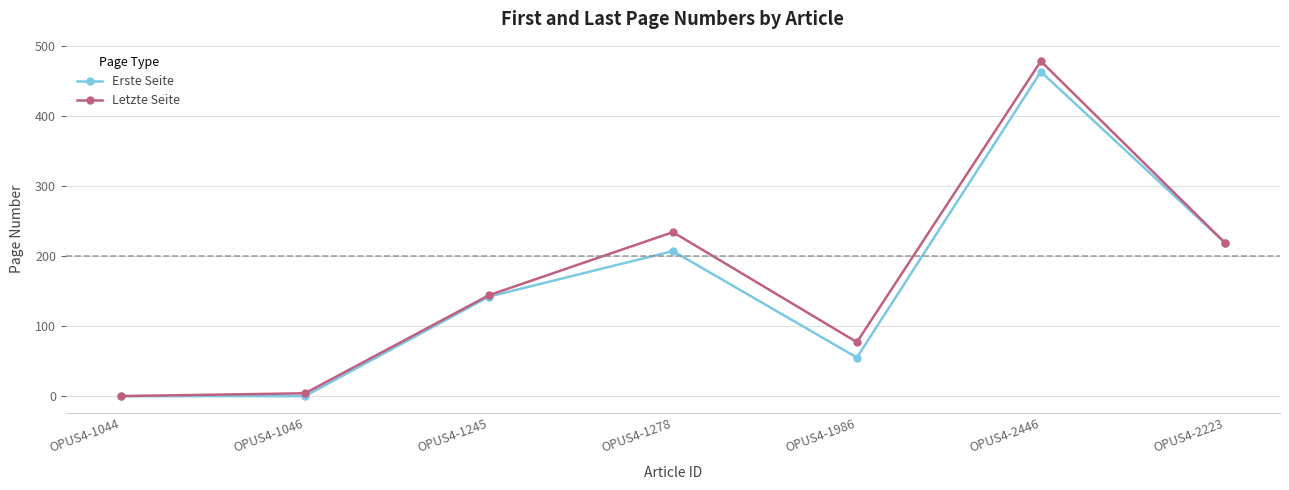

What is the sum of the Erste Seite values at OPUS4-1044 and OPUS4-2446?

463